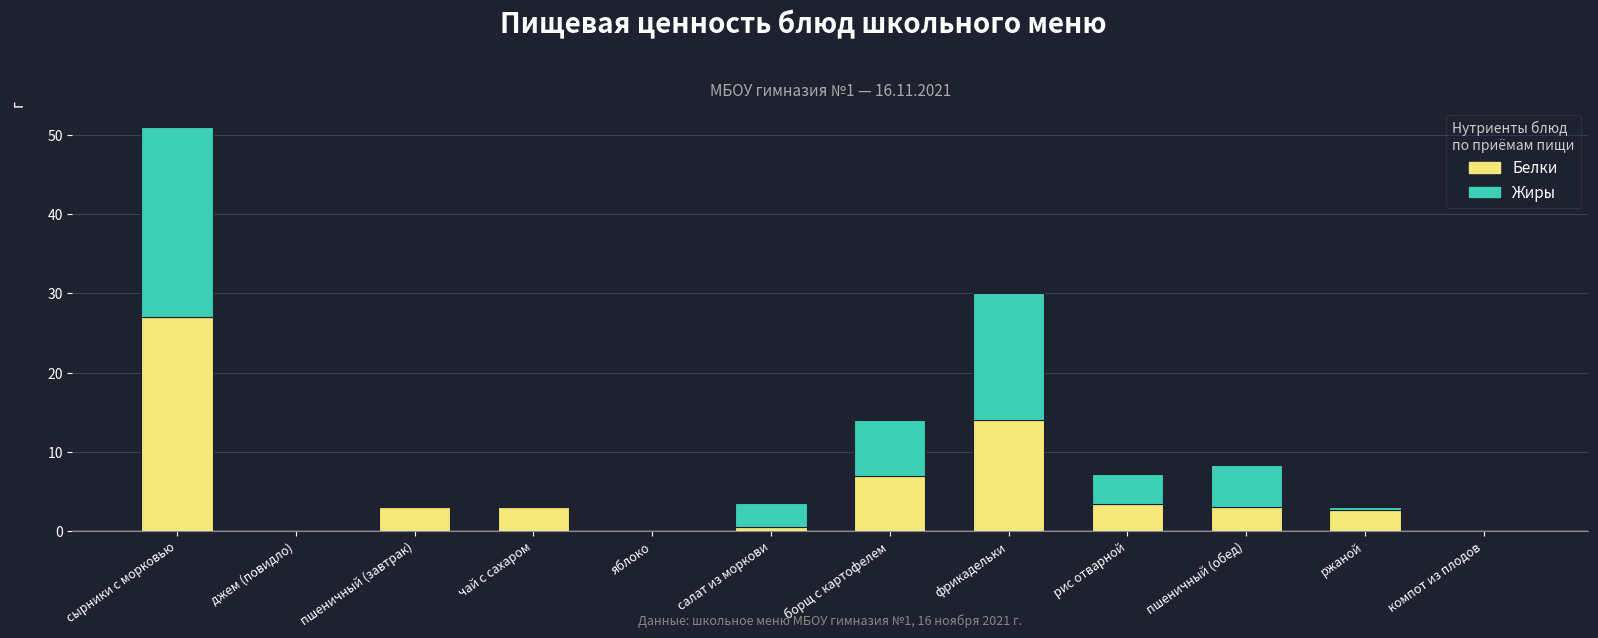

Does the chart contain stacked bars?

Yes